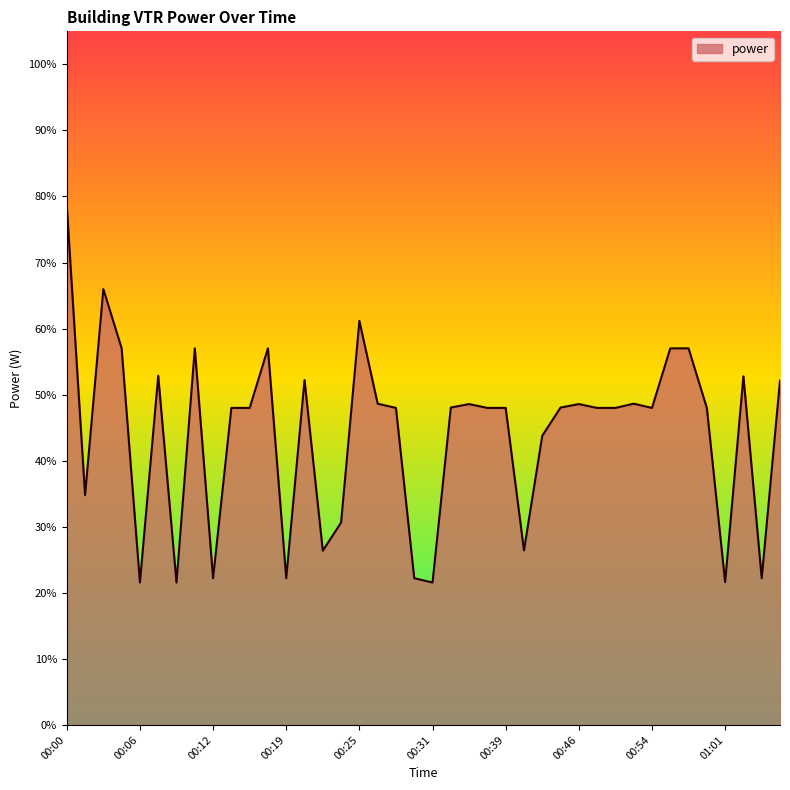

Does the chart display data point markers on the line(s)?

No